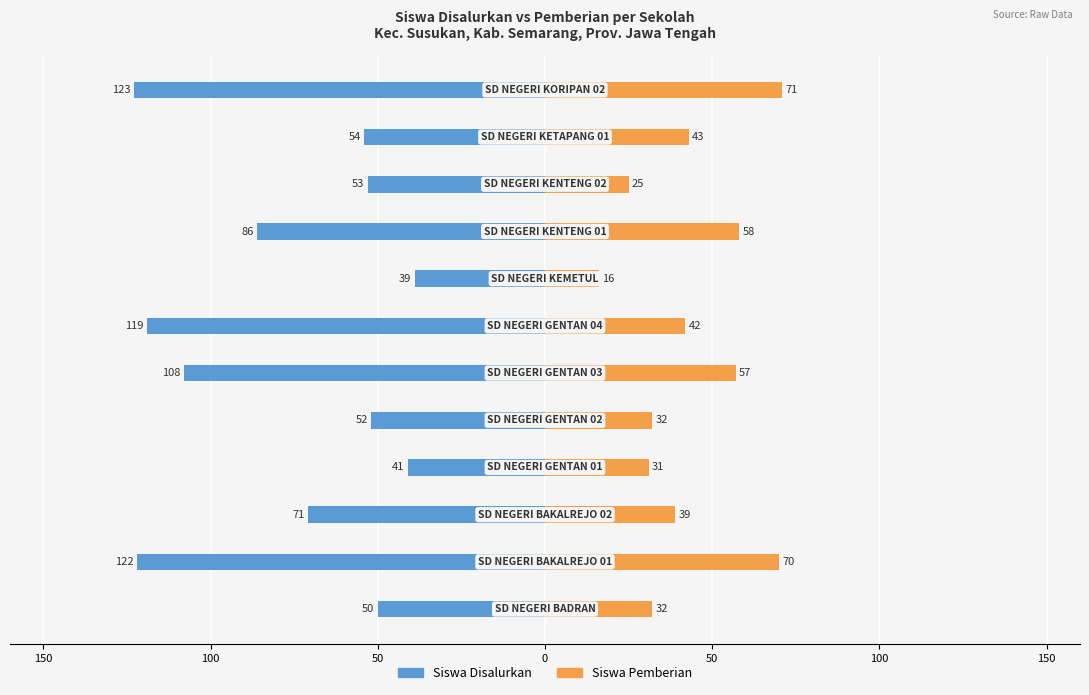

Is it true that Siswa Disalurkan equals -14 at 0?

False